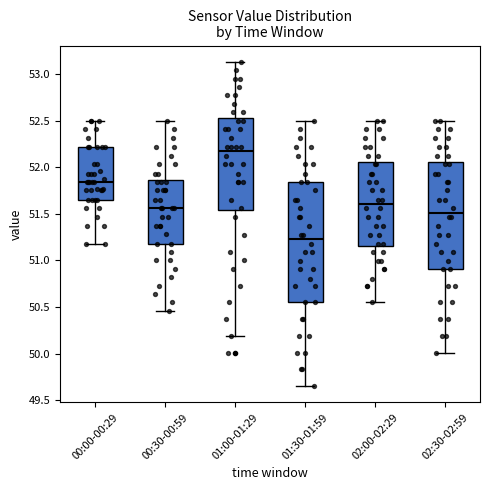

Reading left to right, read every box against the y-axis: the position of its median line, the range the box covers, and the ends of its whiskers. The values are not printed on the chart, so give them approximately, as read against the axis.

00:00-00:29: median 51.85, box 51.65 to 52.20, whiskers 51.20 to 52.50
00:30-00:59: median 51.55, box 51.20 to 51.85, whiskers 50.45 to 52.50
01:00-01:29: median 52.15, box 51.55 to 52.50, whiskers 50.20 to 53.15
01:30-01:59: median 51.25, box 50.55 to 51.85, whiskers 49.65 to 52.50
02:00-02:29: median 51.60, box 51.15 to 52.05, whiskers 50.55 to 52.50
02:30-02:59: median 51.50, box 50.90 to 52.05, whiskers 50.00 to 52.50